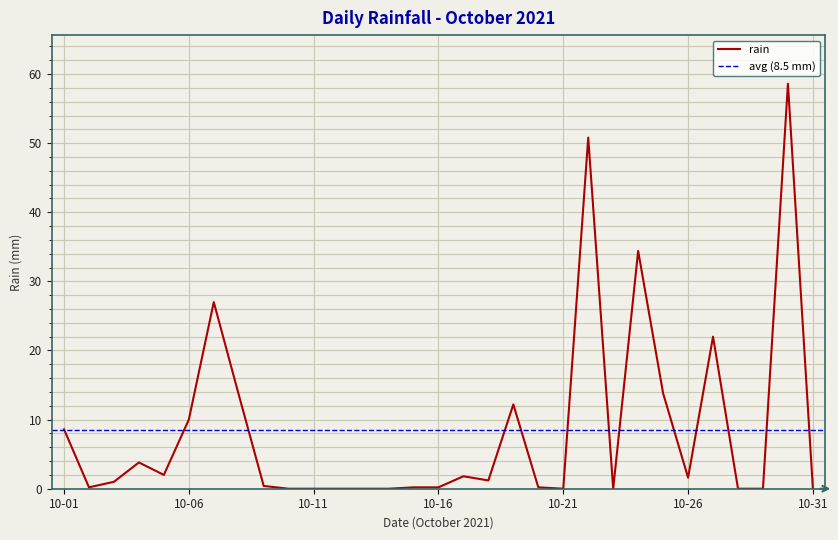

The rain series shows -33.5 at 10-21. True or false?

False